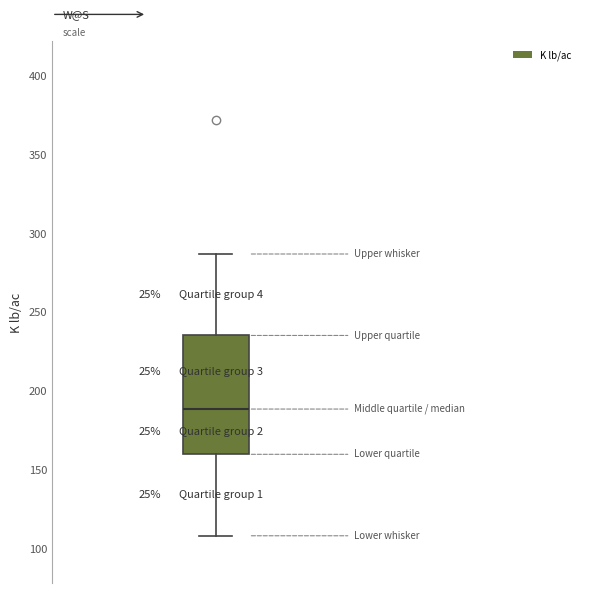

Where does the median line of the box sit on the y-axis? The values are not printed on the chart, so give them approximately, as read against the axis.

190